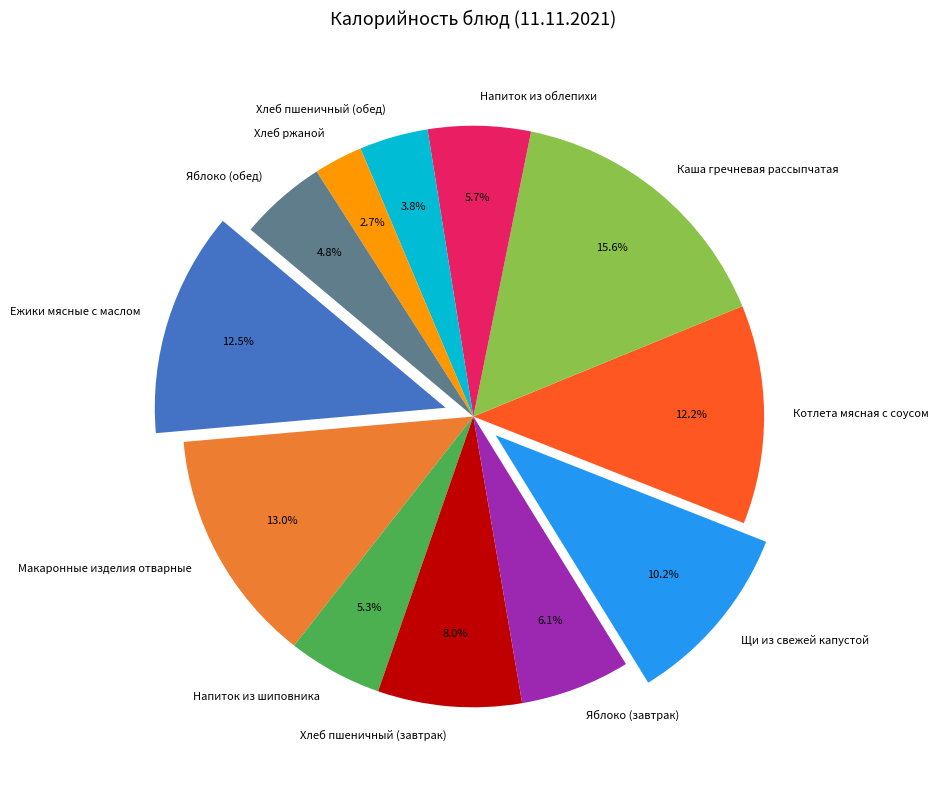

Count the number of slices in the pie.

12